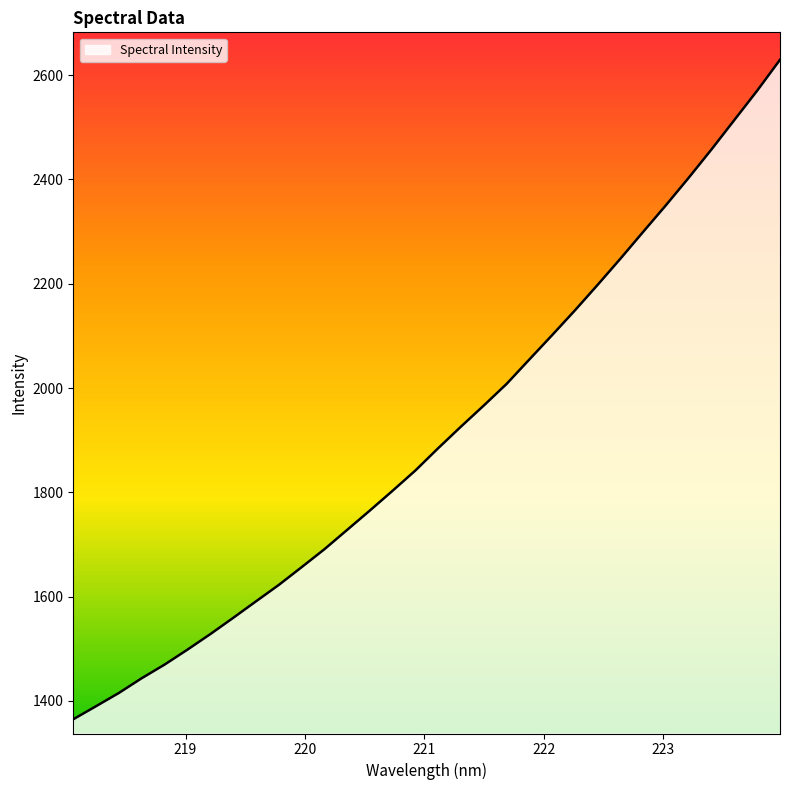

What is the smallest value displayed?

1364.7